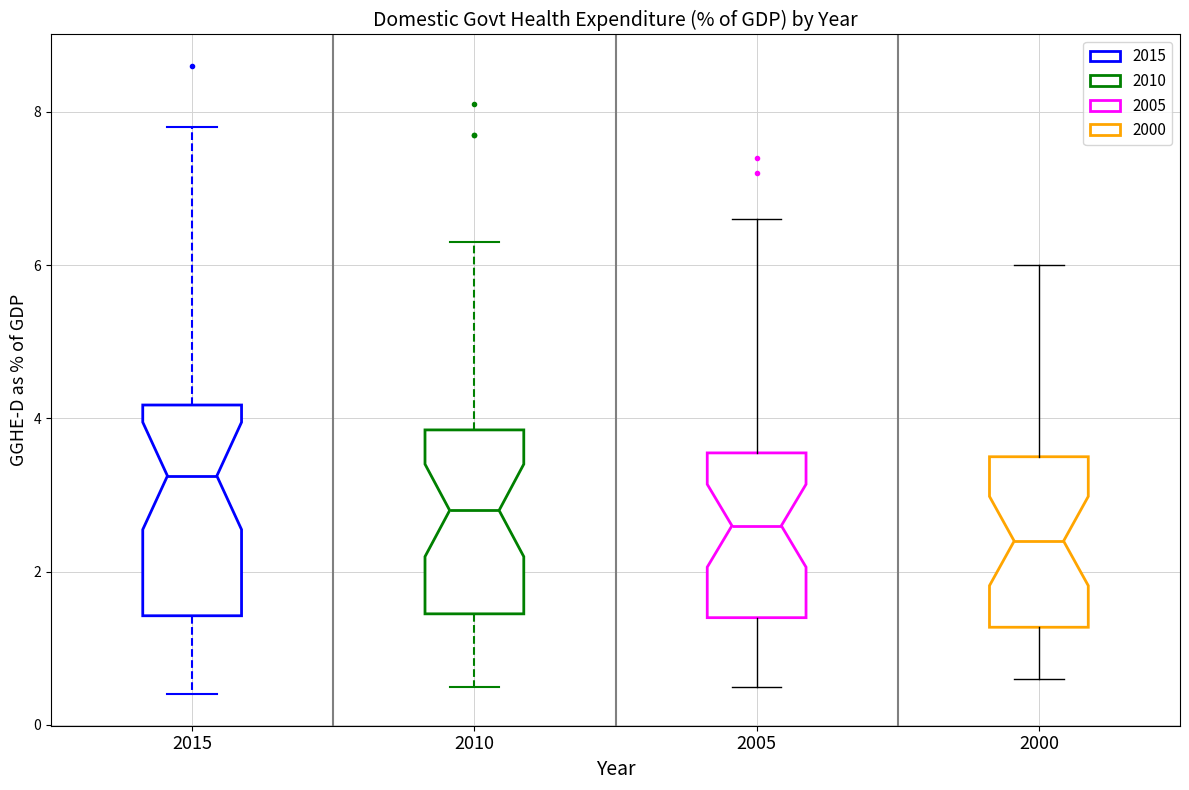

Which box has the lowest median line?

2000